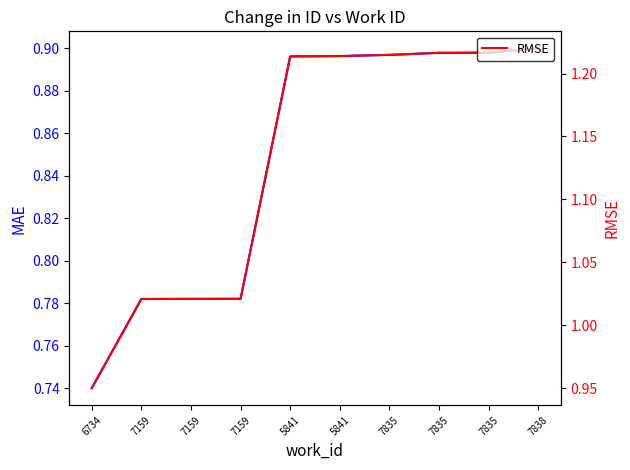

Reading right to left, extract all data points from this chart.

MAE: 0.9	0.9	0.9	0.9	0.9	0.9	0.8	0.8	0.8	0.7
RMSE: 1.2	1.2	1.2	1.2	1.2	1.2	1.0	1.0	1.0	0.9